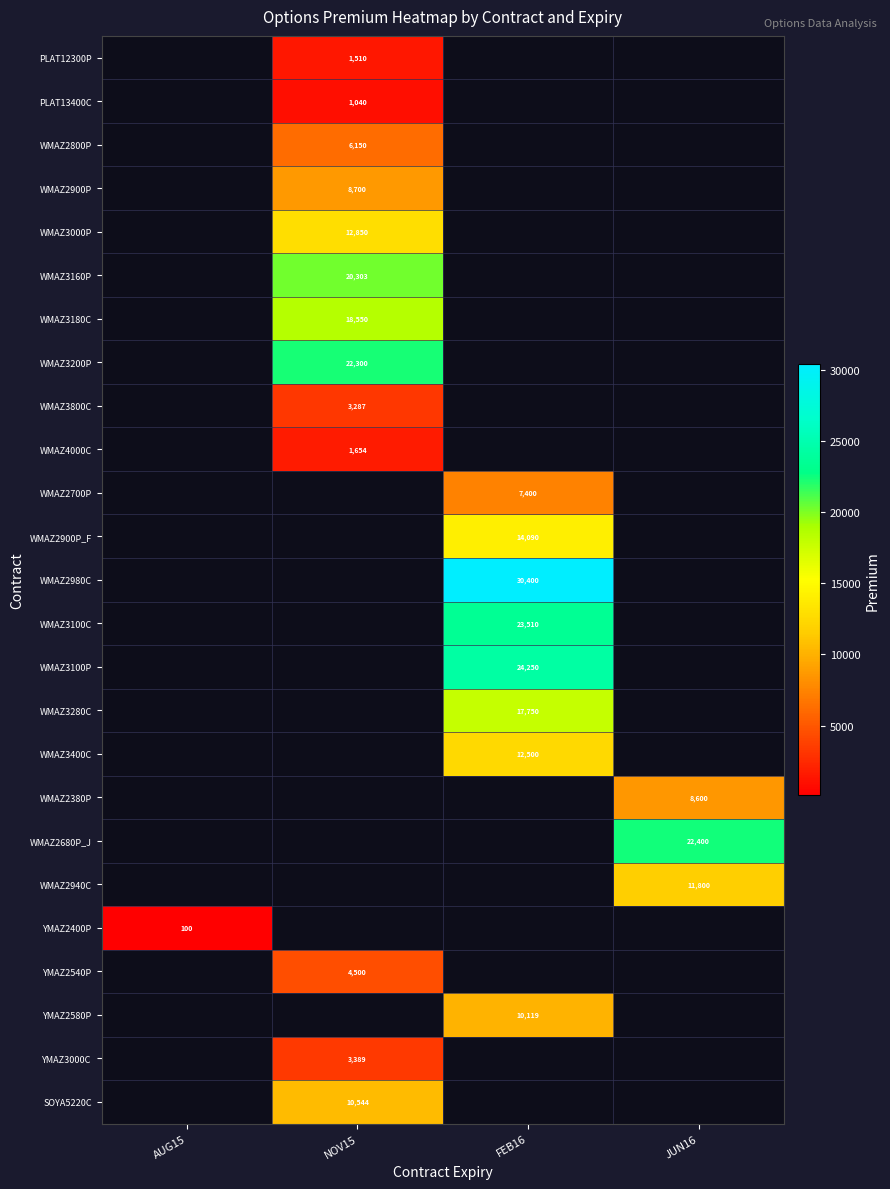

The value of PLAT13400C at NOV15 is 1040. True or false?

True